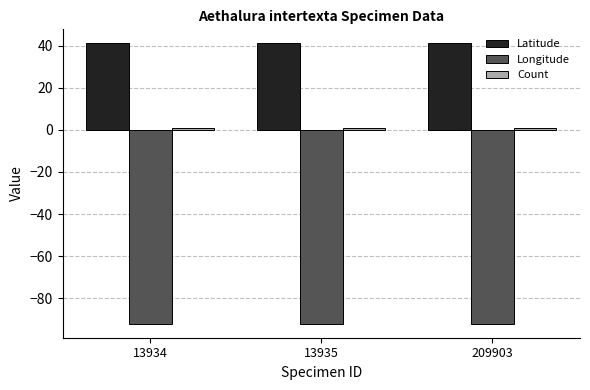

Is it true that Longitude equals -92.0 at 209903?

True